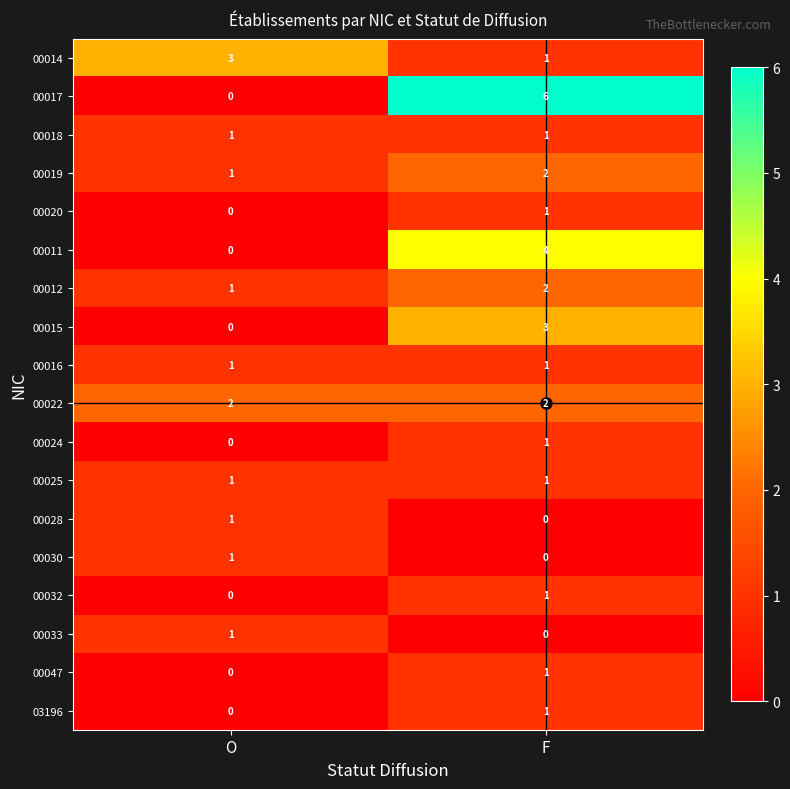

Rank the categories by 03196 value from lowest to highest.

O, F